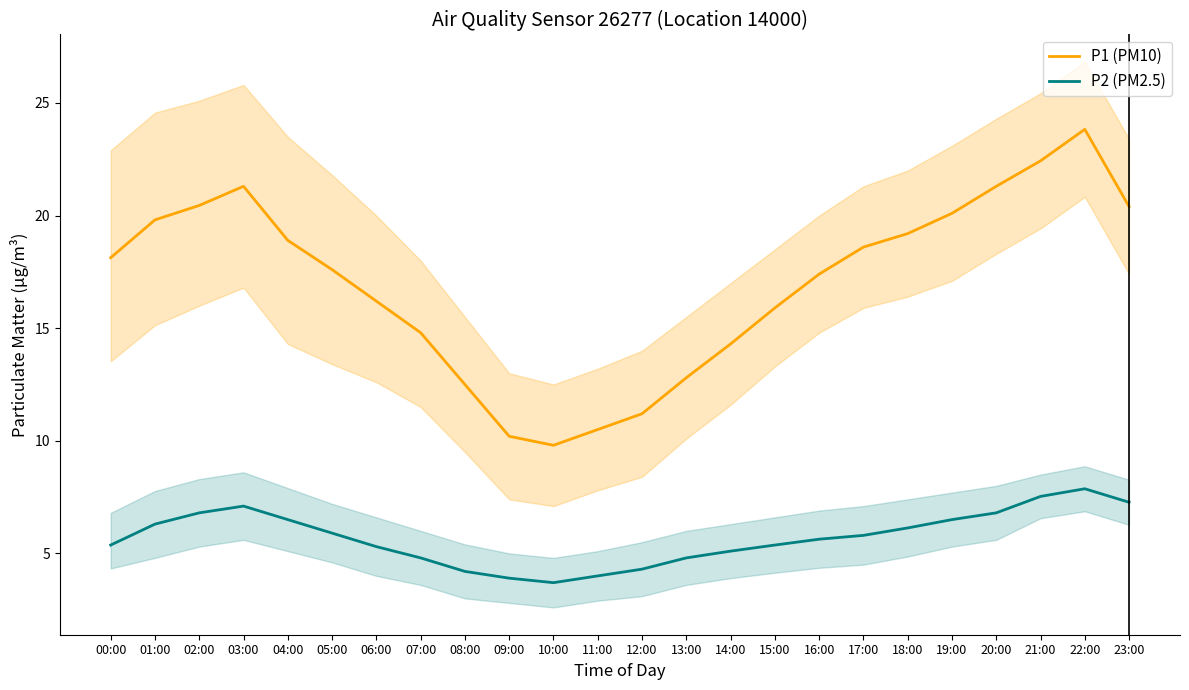

Which series has the largest total across all categories?

P1 (PM10)